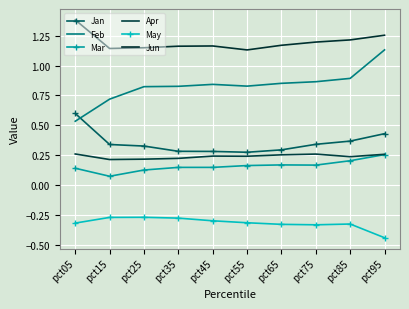

Where is the first local maximum for Mar?

pct35